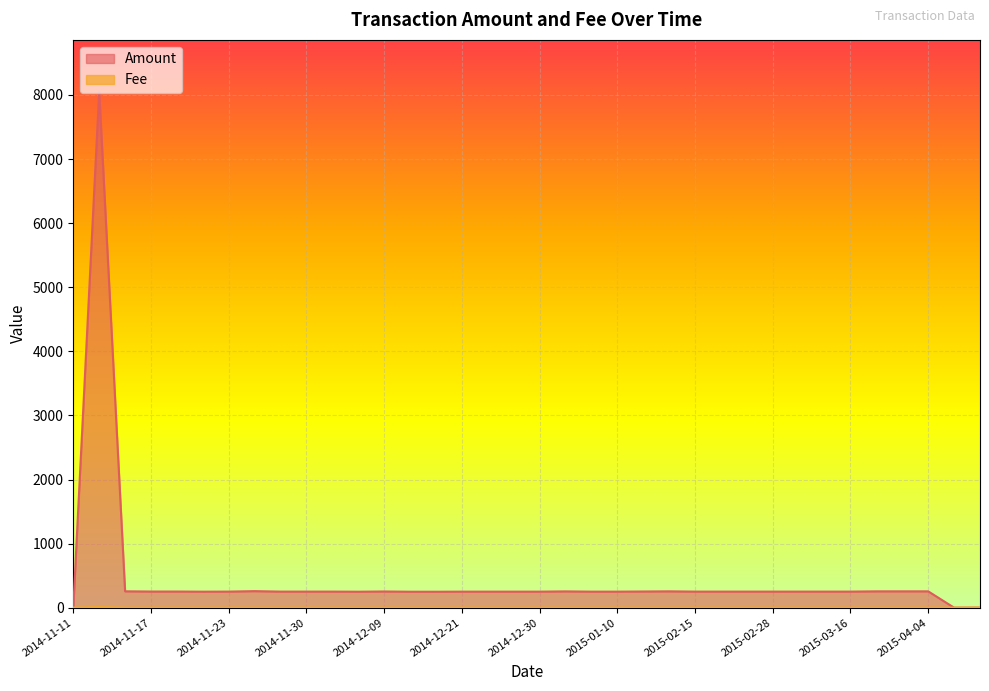

At how many categories does at least one series exceed 4866?

1